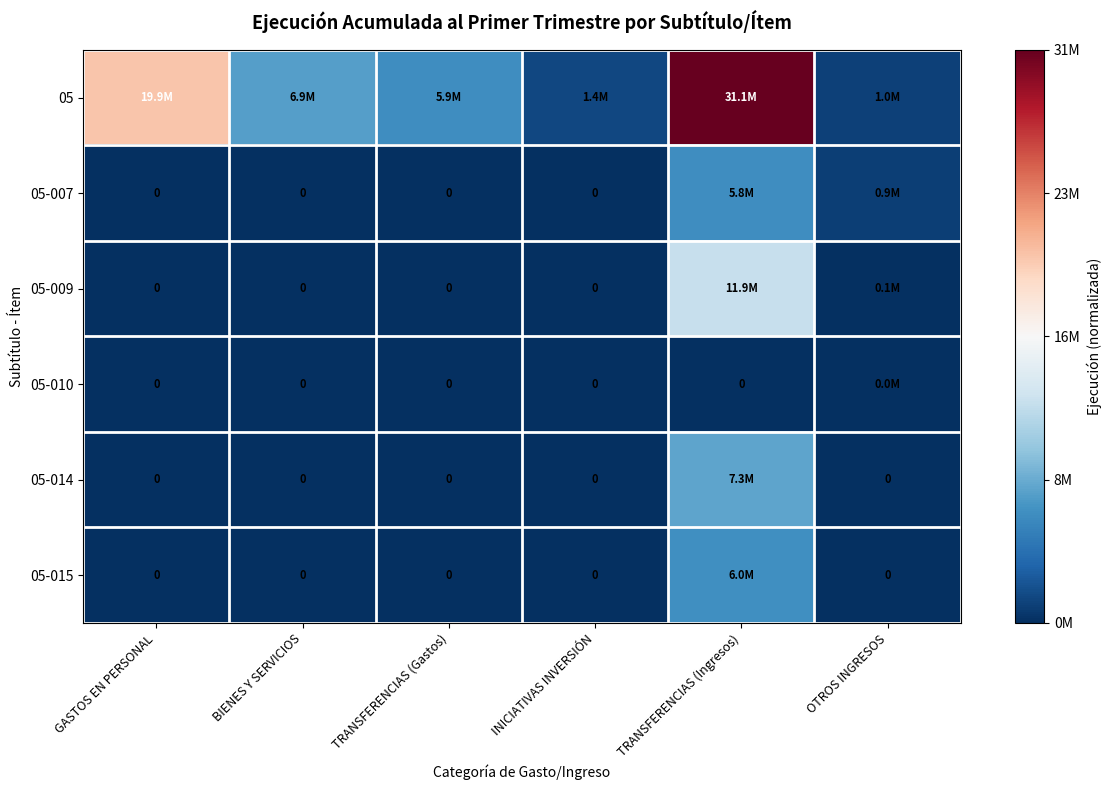

Where is 05 nearest to the value 0?

OTROS INGRESOS